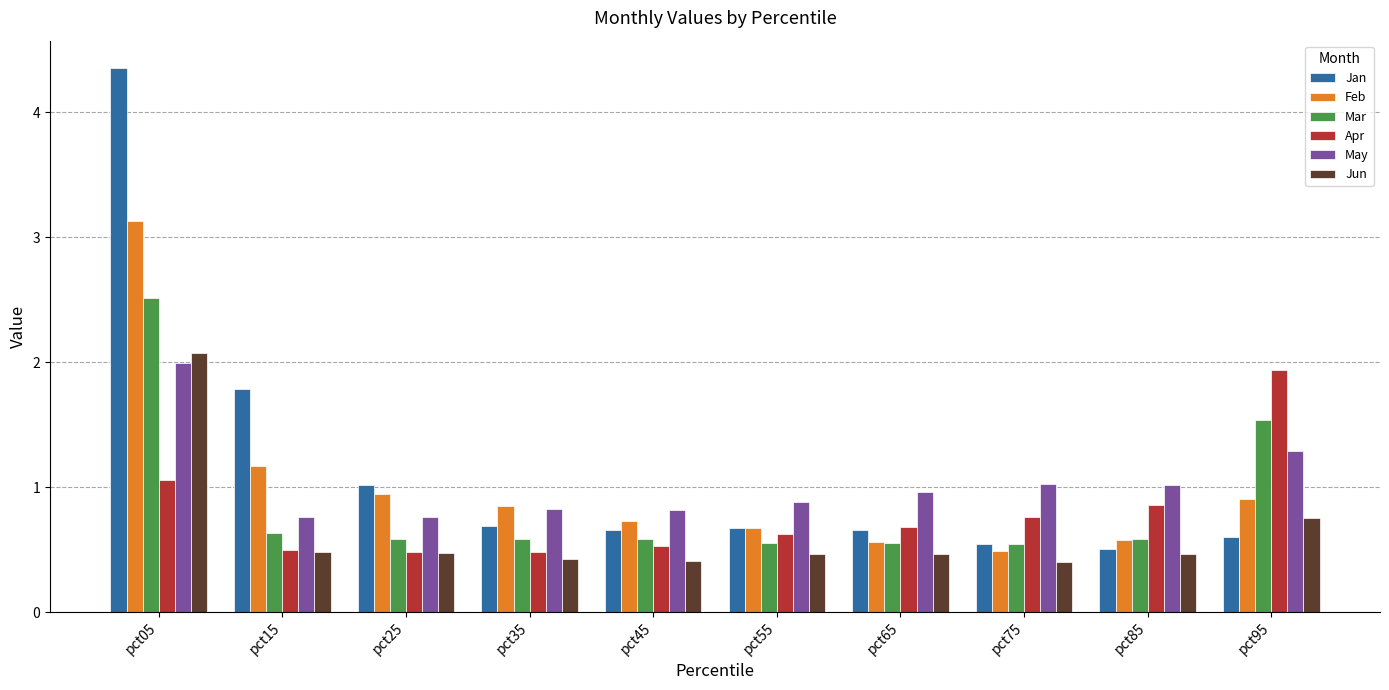

Which label corresponds to the largest value in the chart?

pct05